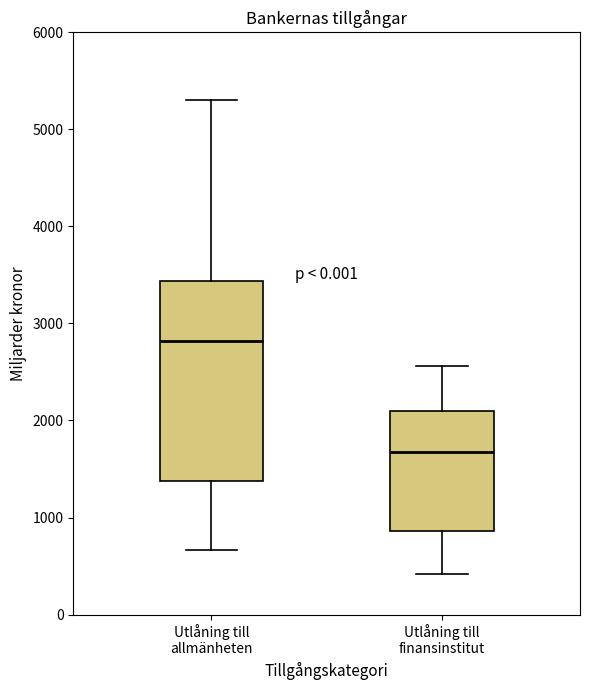

Which box is the tallest, from its lower edge to its upper edge?

Utlåning till allmänheten